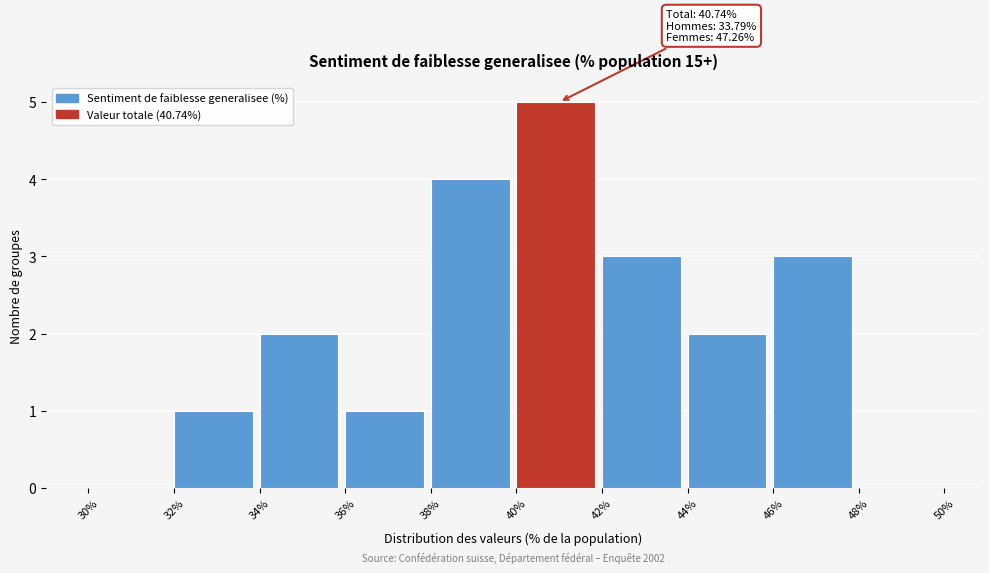

Over which range of the x-axis is the bar tallest?

40% to 42%